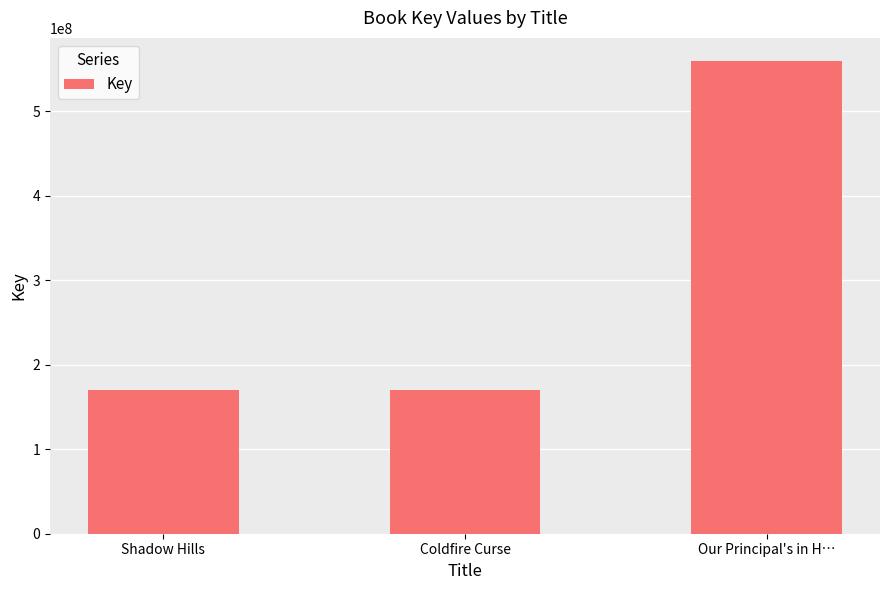

The chart shows a value of 559210011 at Our Principal's in H…. True or false?

True